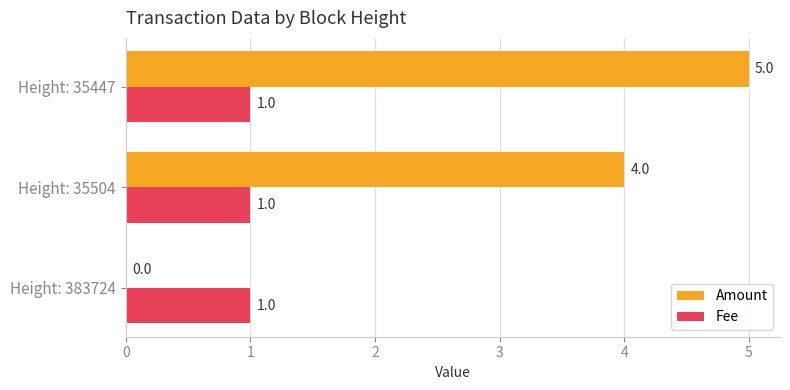

Which series has the largest total across all categories?

Amount